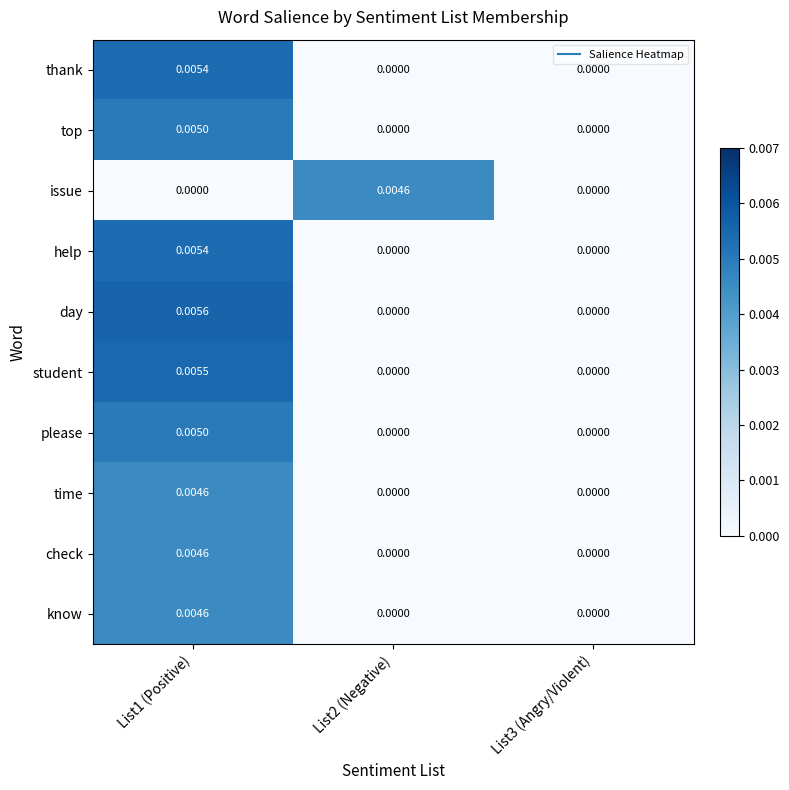

Which series has the widest spread of values?

day